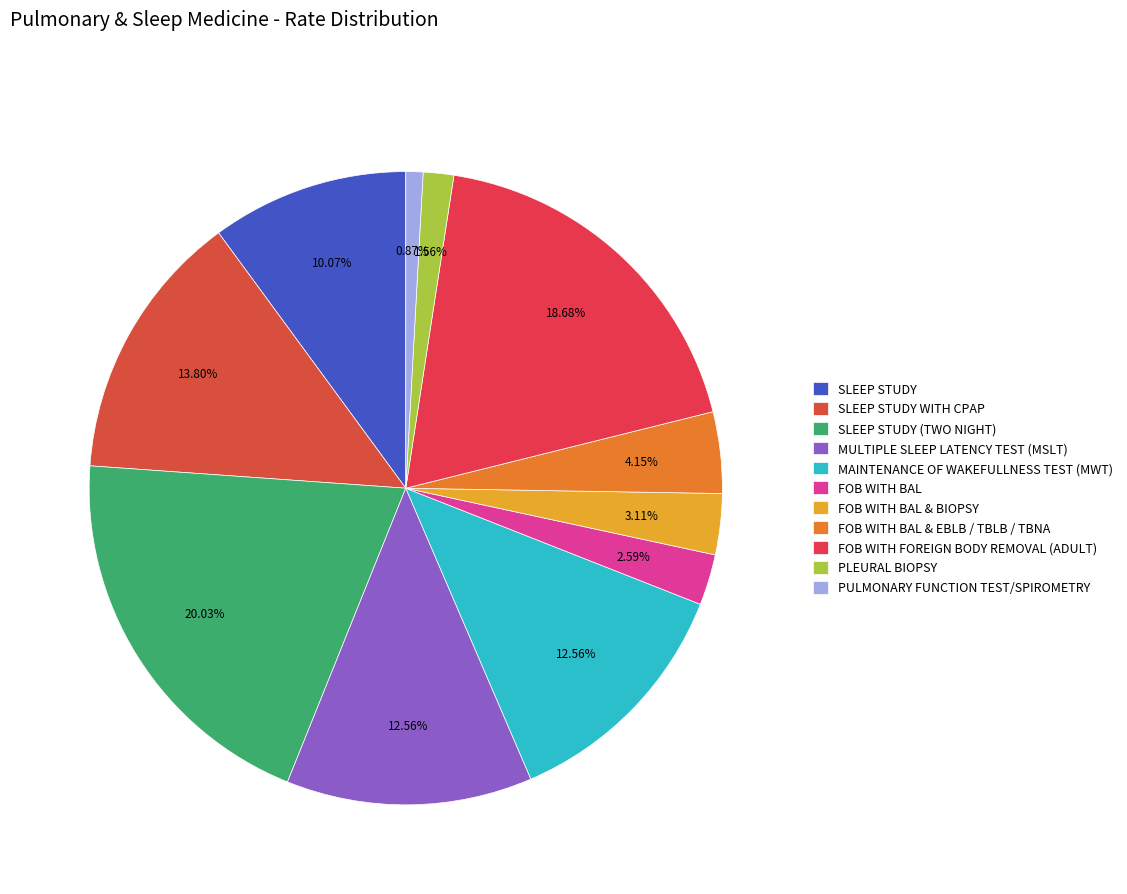

What percentage is NOT represented by FOB WITH BAL & EBLB / TBLB / TBNA?

95.8%